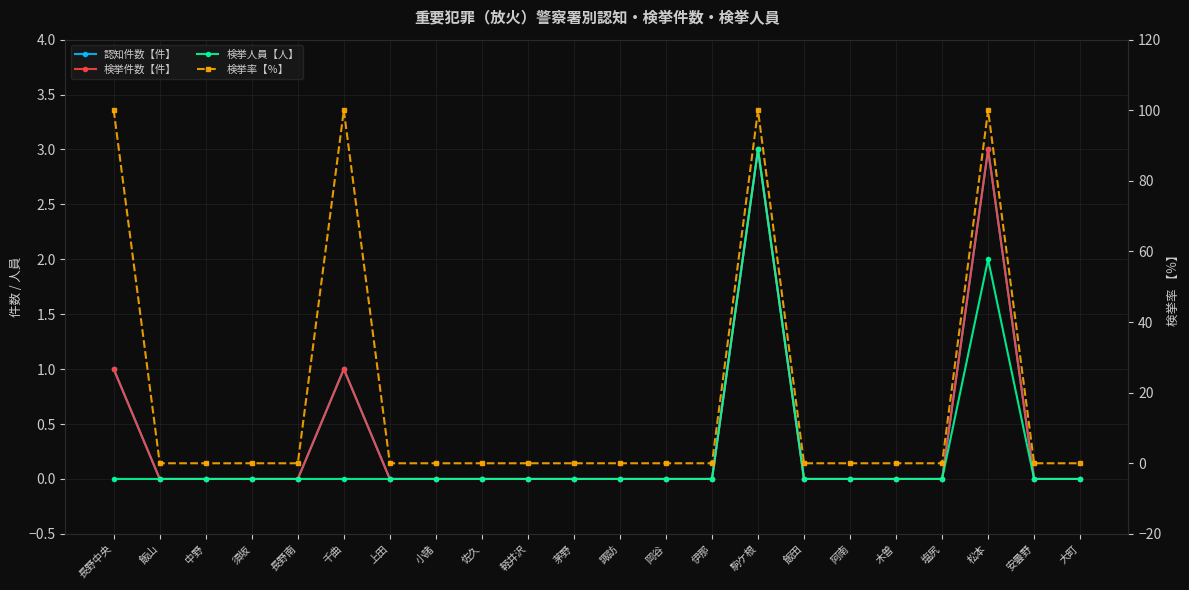

The 検挙率【％】 series shows 32 at 茅野. True or false?

False